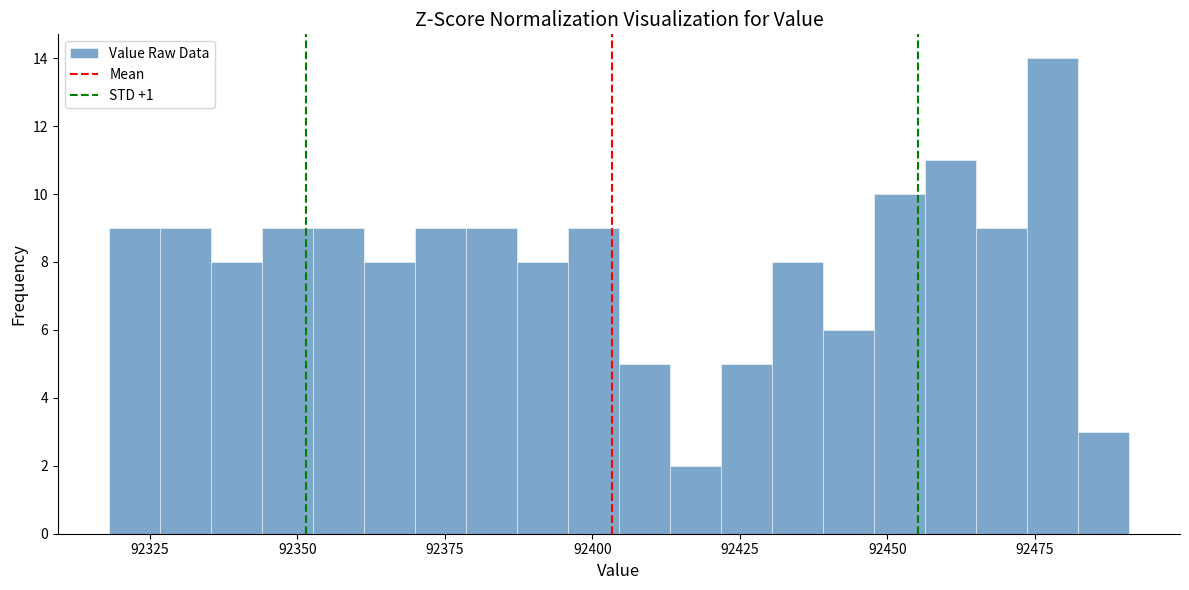

Around what value on the x-axis is the tallest bar? Give the approximate position of its centre, as read against the axis.

92480